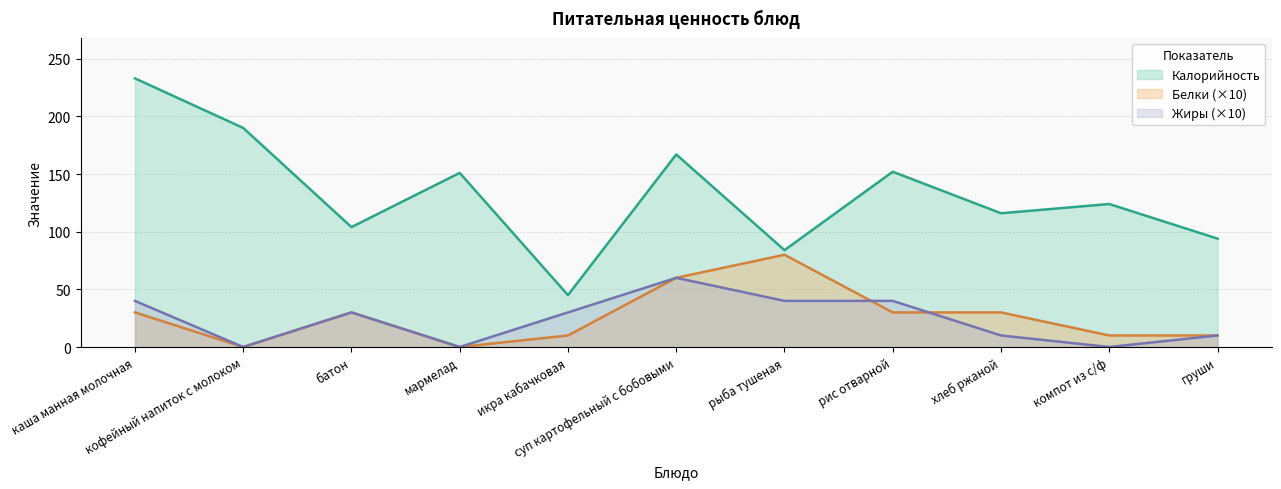

Reading right to left, list all the values displayed in this chart.

Калорийность: груши=94	компот из с/ф=124	хлеб ржаной=116	рис отварной=152	рыба тушеная=84	суп картофельный с бобовыми=167	икра кабачковая=45	мармелад=151	батон=104	кофейный напиток с молоком=190	каша манная молочная=233
Белки: груши=10	компот из с/ф=10	хлеб ржаной=30	рис отварной=30	рыба тушеная=80	суп картофельный с бобовыми=60	икра кабачковая=10	мармелад=0	батон=30	кофейный напиток с молоком=0	каша манная молочная=30
Жиры: груши=10	компот из с/ф=0	хлеб ржаной=10	рис отварной=40	рыба тушеная=40	суп картофельный с бобовыми=60	икра кабачковая=30	мармелад=0	батон=30	кофейный напиток с молоком=0	каша манная молочная=40